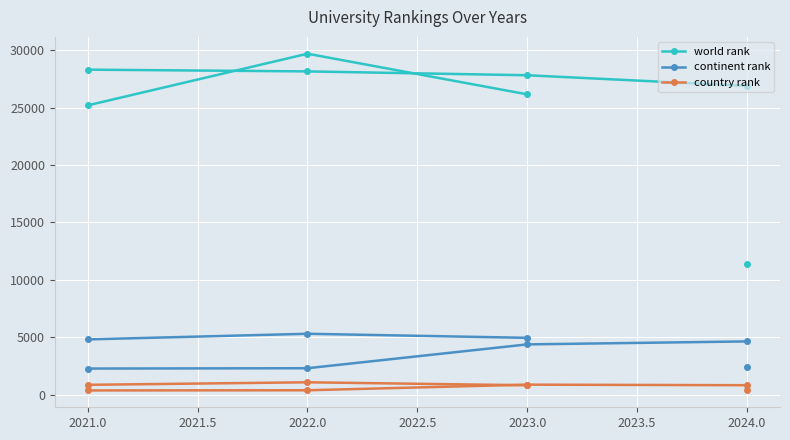

What is the average value of the continent rank series?

5020